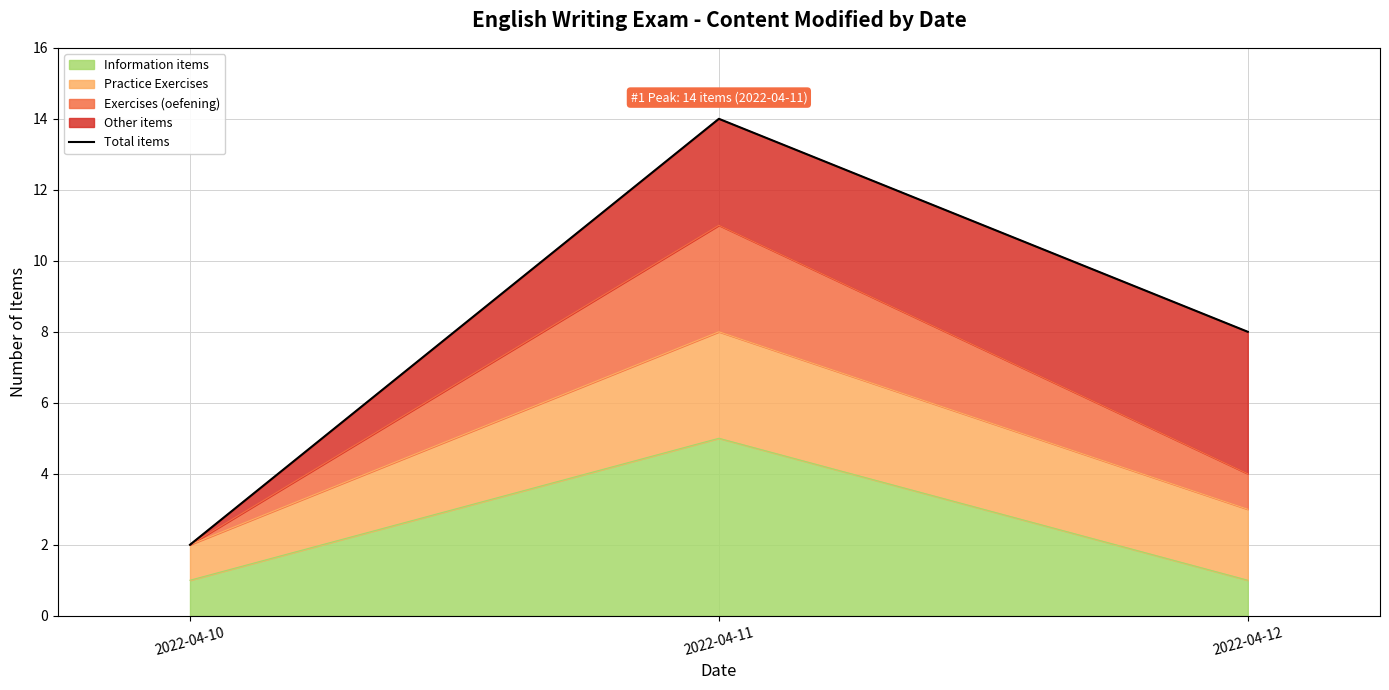

What is the difference between the maximum and minimum values?

12